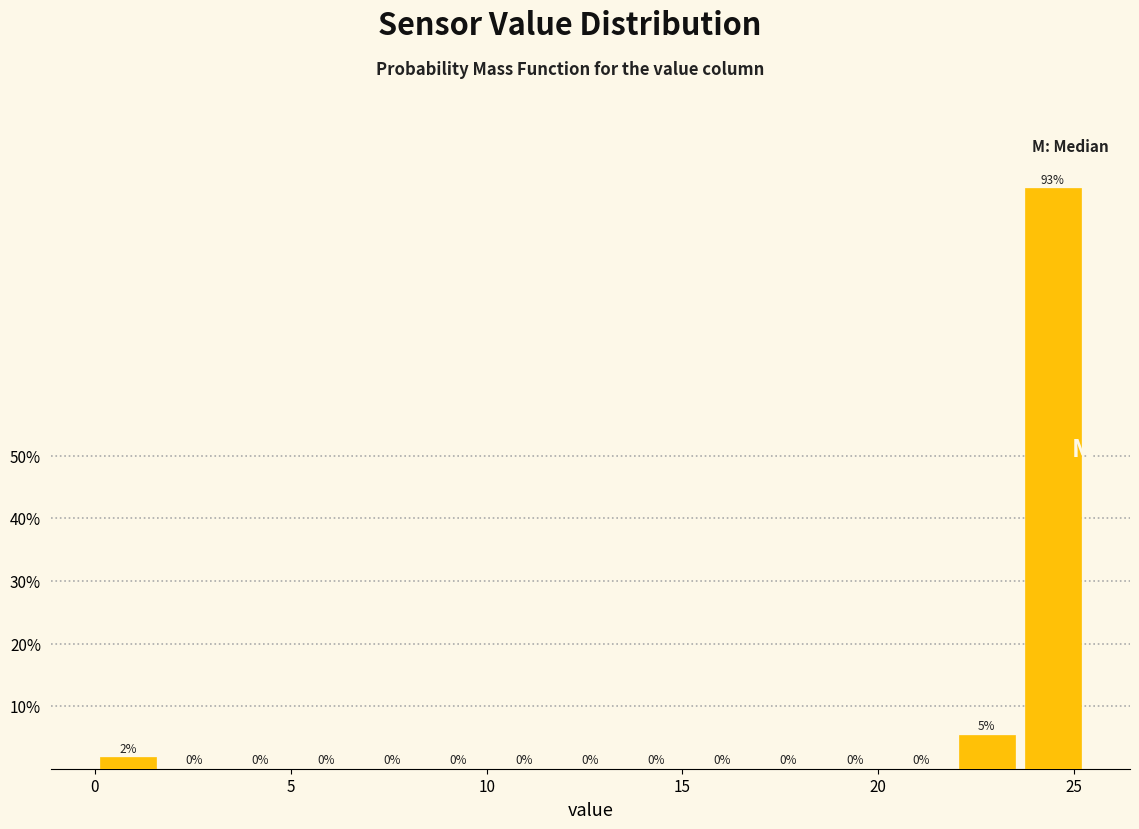

Around what value on the x-axis is the tallest bar? Give the approximate position of its centre, as read against the axis.

24.5